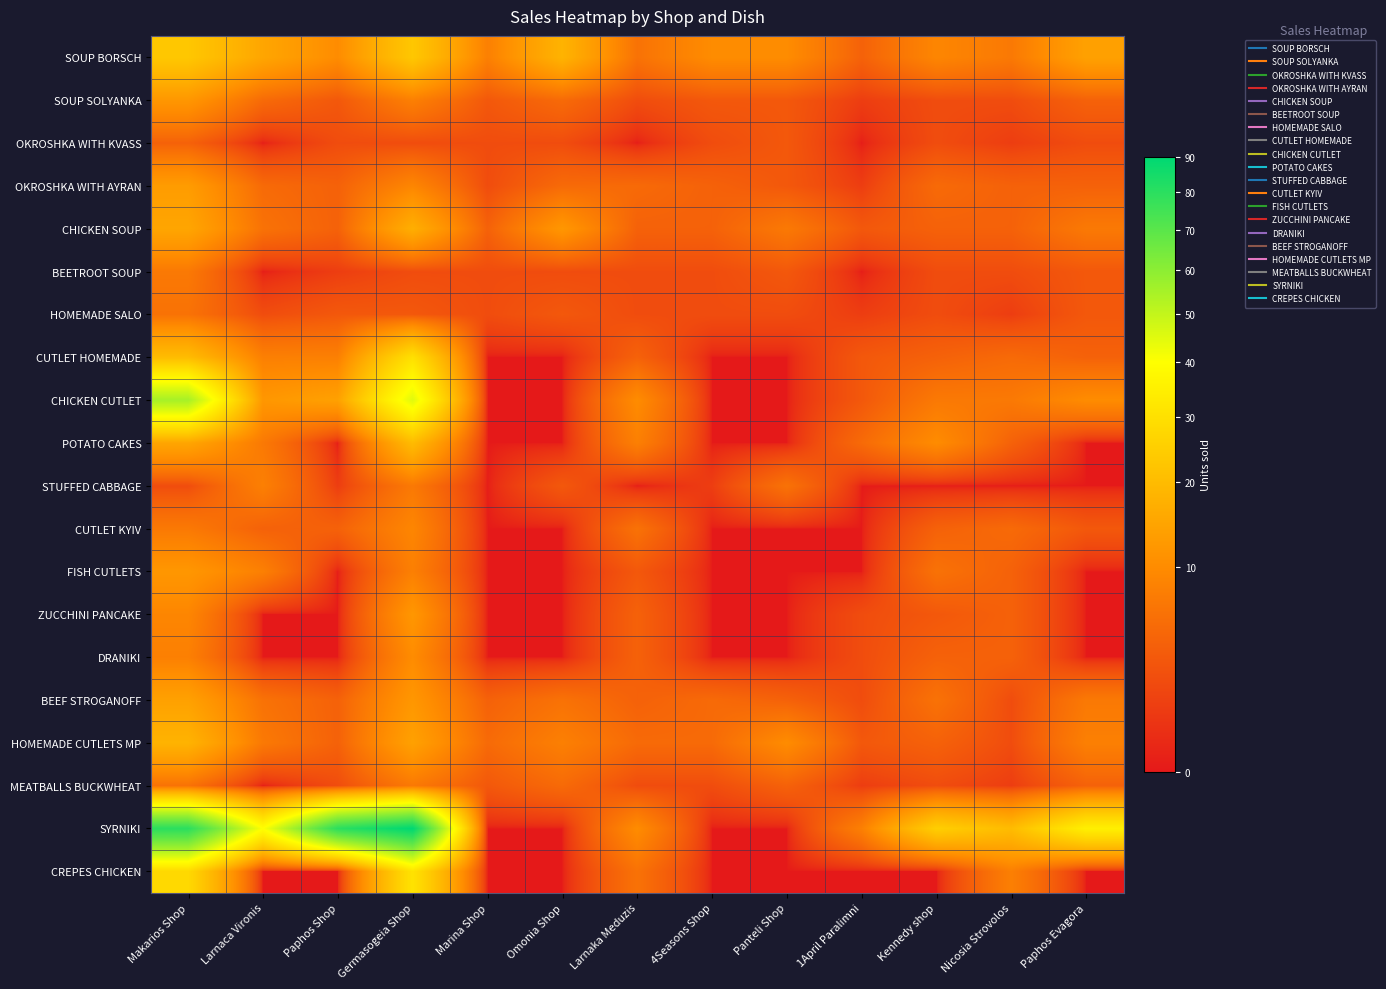

At how many categories does at least one series exceed 4?

13